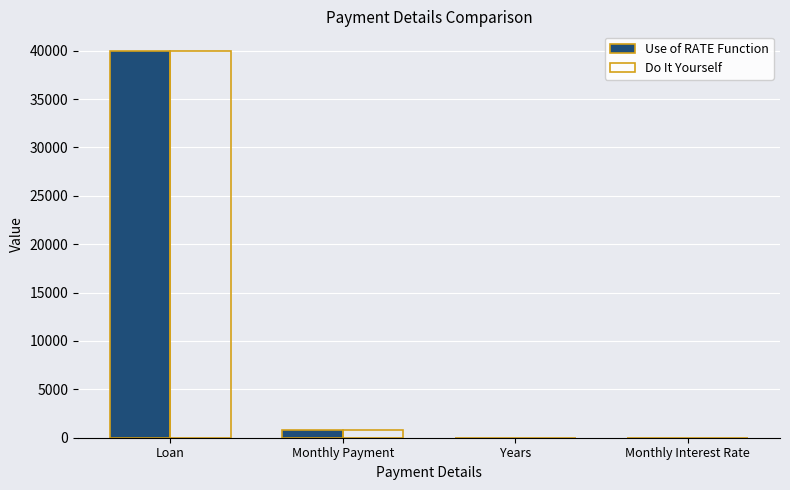

Are the bars horizontal?

No